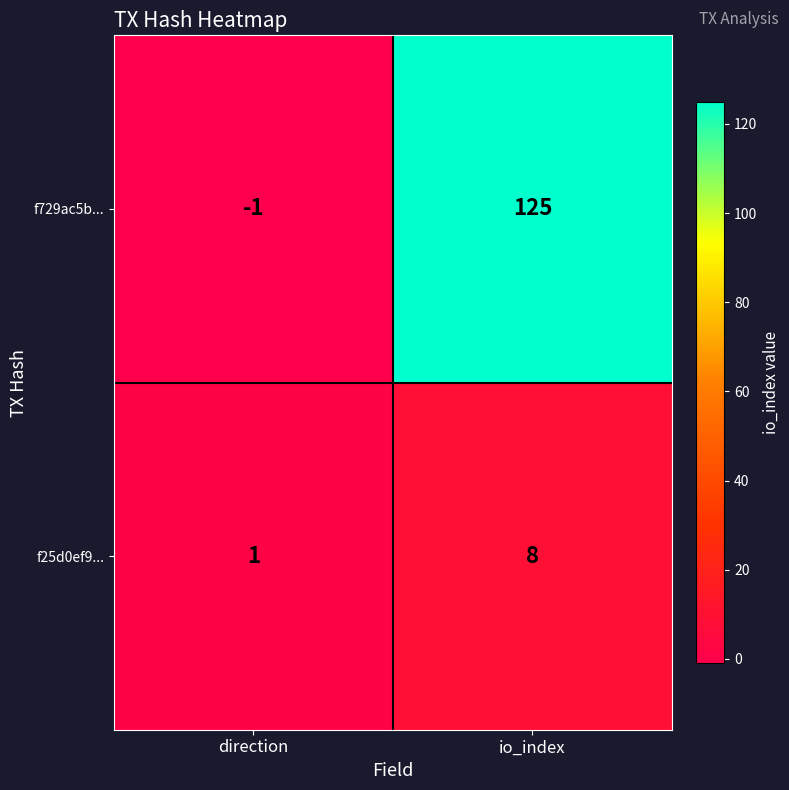

Reading left to right, list all the values displayed in this chart.

f729ac5b...: -1	125
f25d0ef9...: 1	8